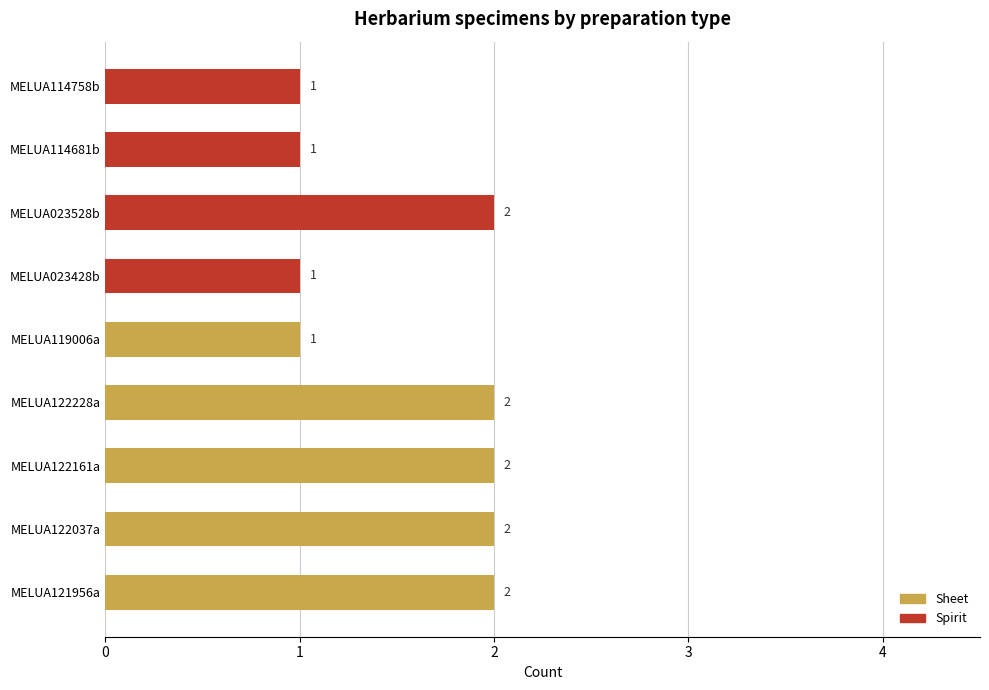

Is it true that Sheet equals 2 at MELUA122161a?

True